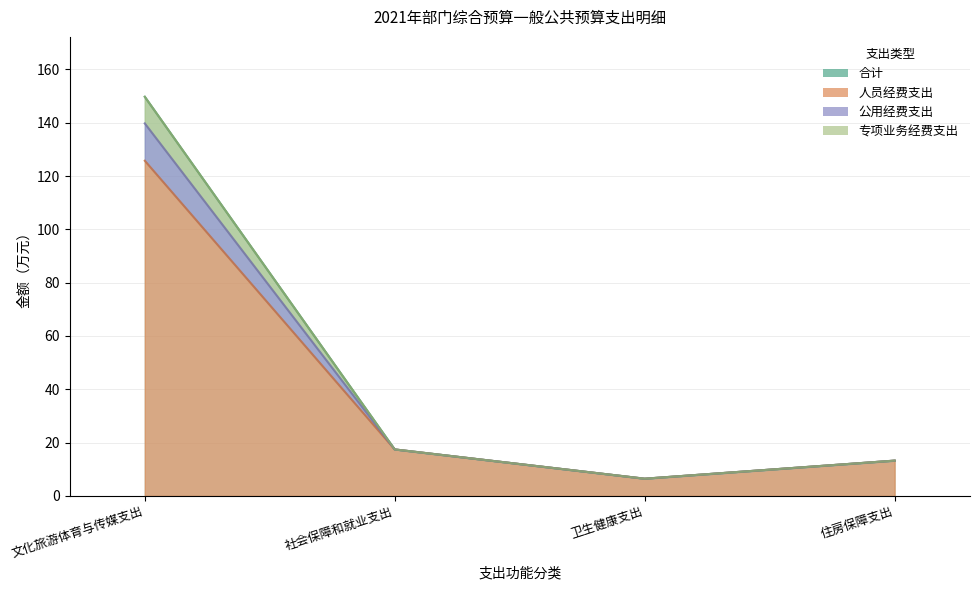

What is the label of the 1st point from the left?

文化旅游体育与传媒支出